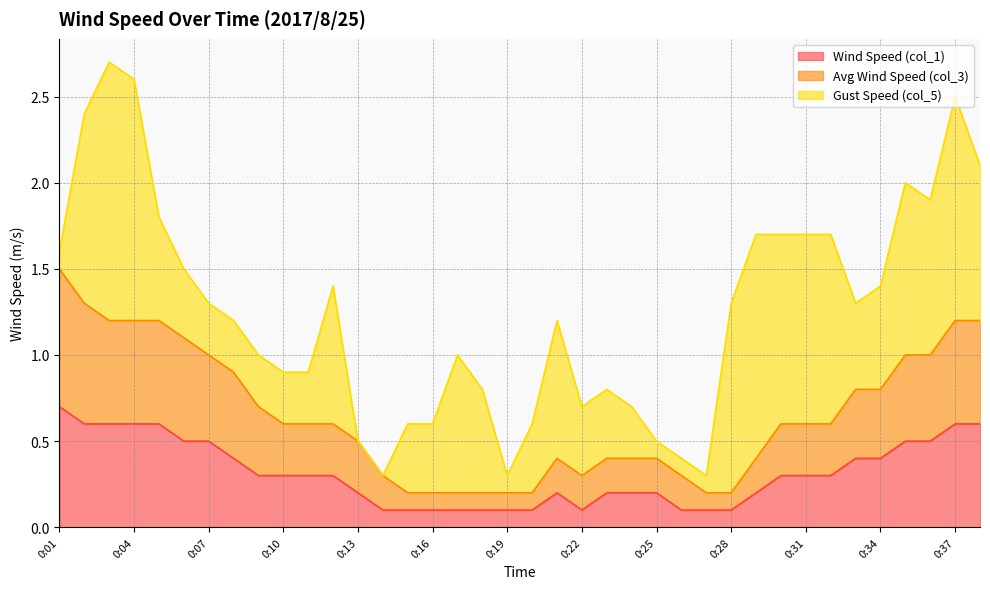

Where is the first local maximum for Wind Speed (col_1)?

0:21